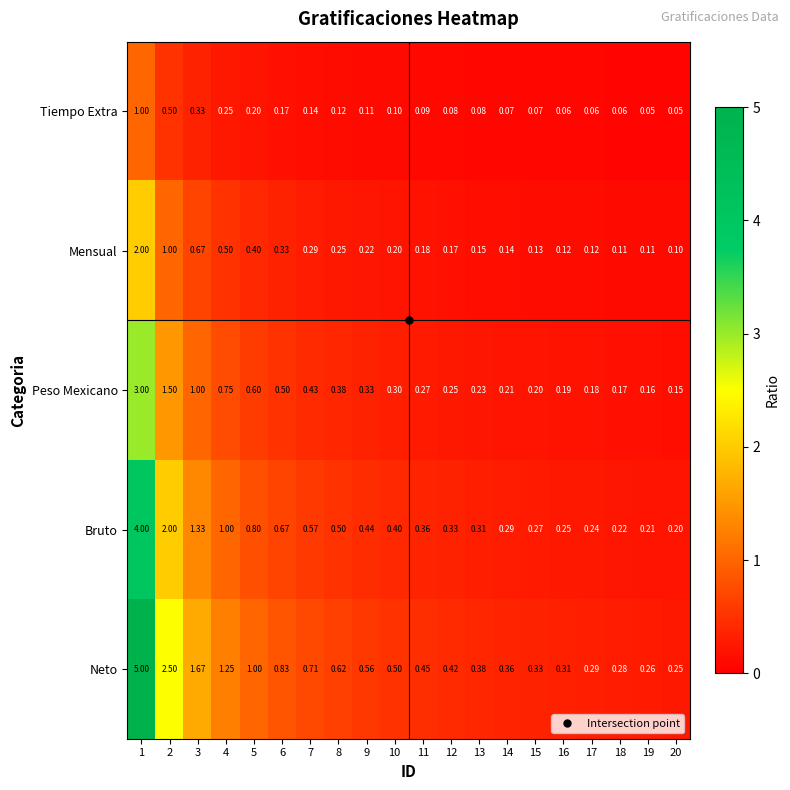

Count the number of categories in the chart.

20